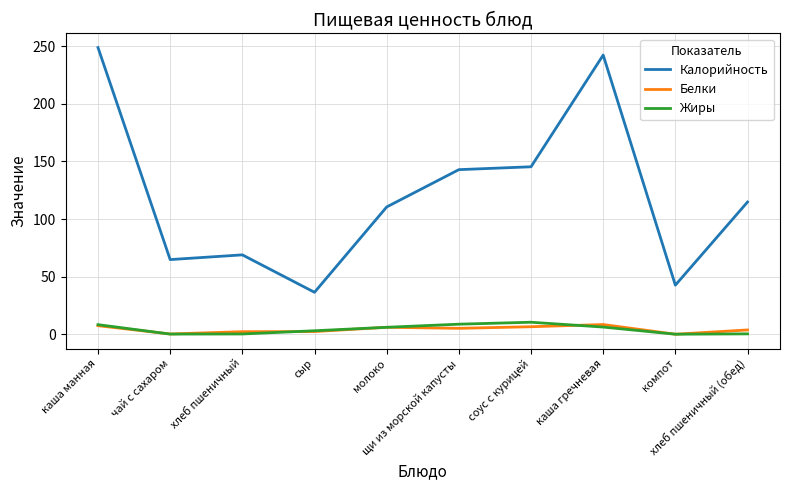

True or false: Калорийность has more than 2 points higher than both neighbors.

False